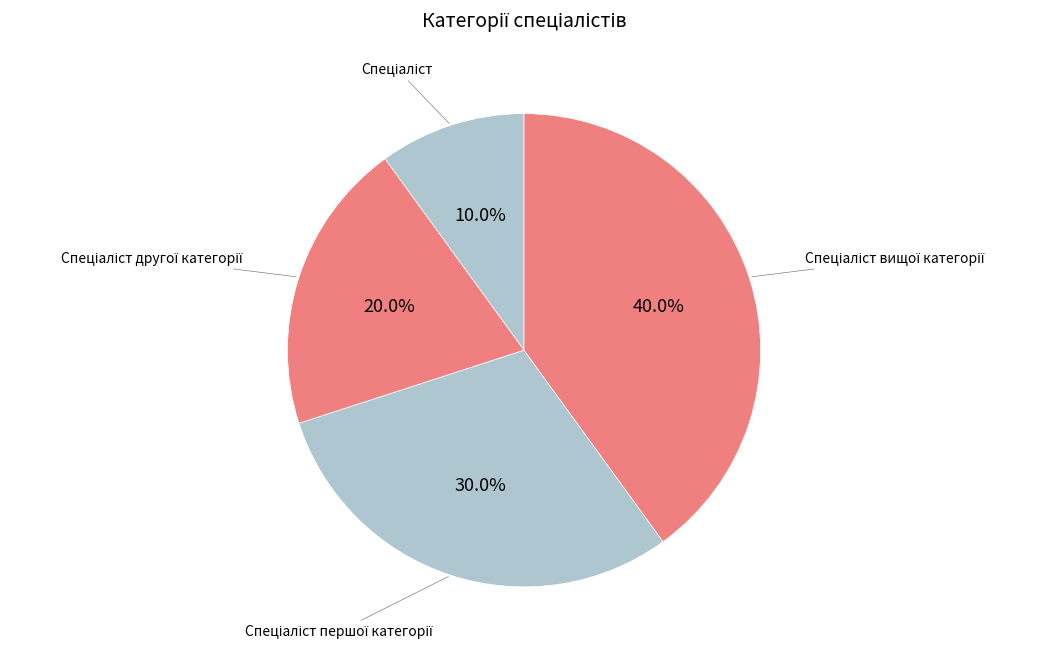

Is there any slice that represents more than half of the pie?

No